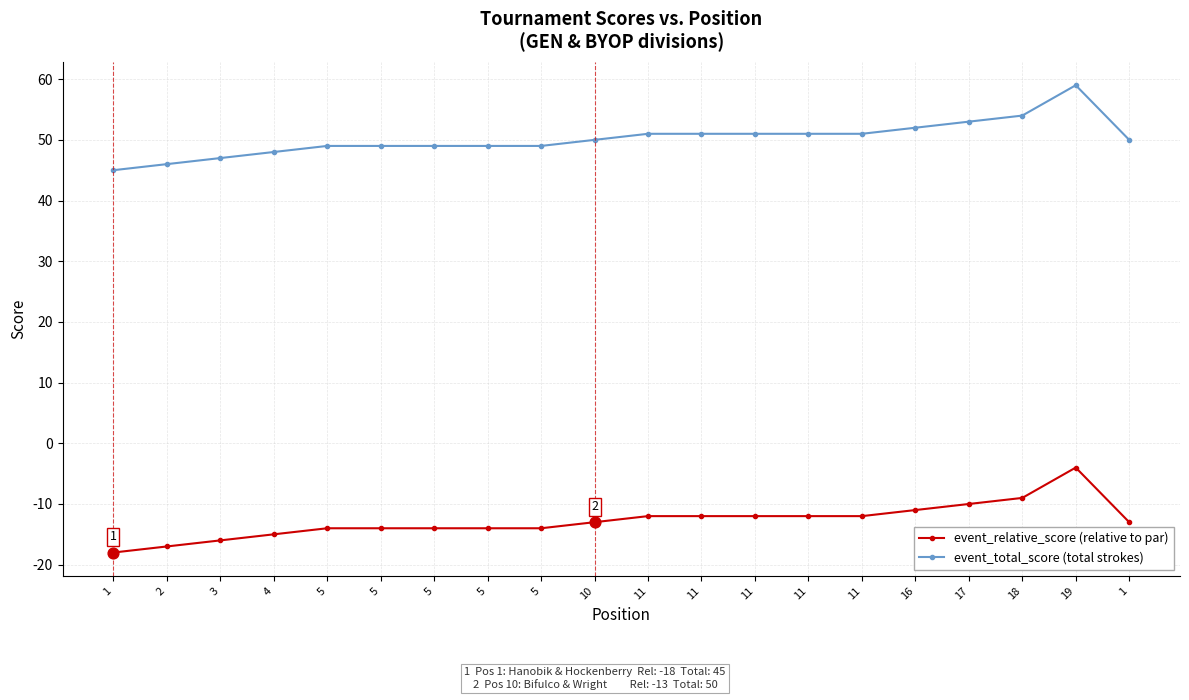

How many data points does each series have?

20